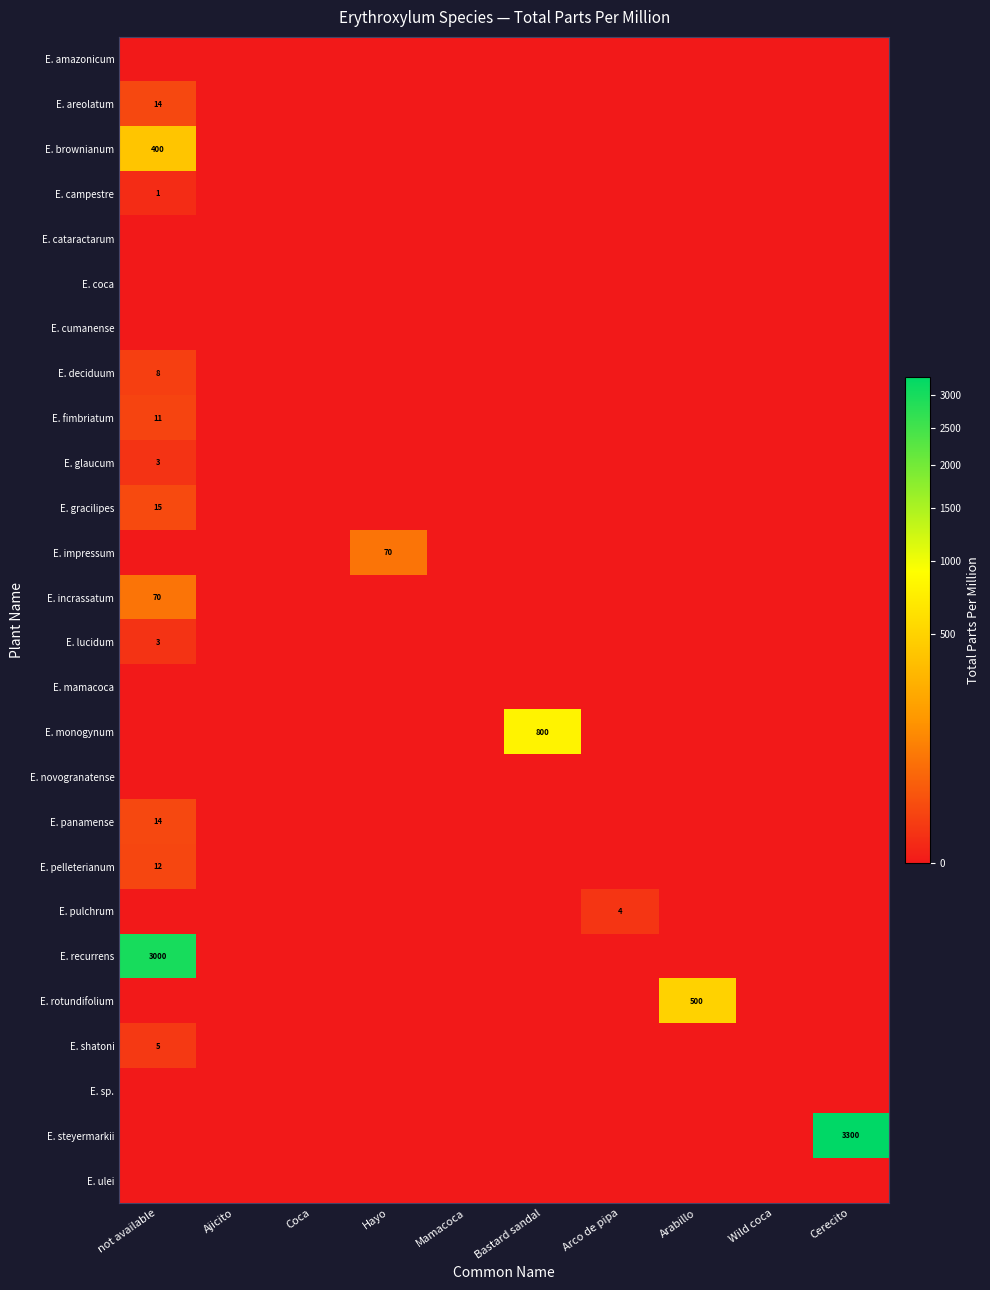

How many data points does each series have?

10